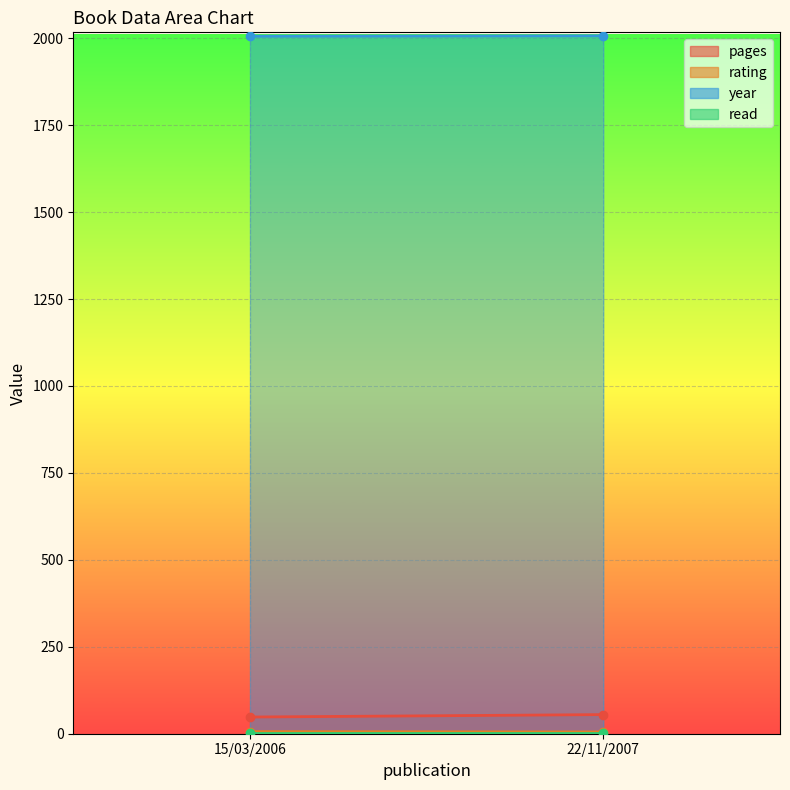

Which series has the largest total across all categories?

year